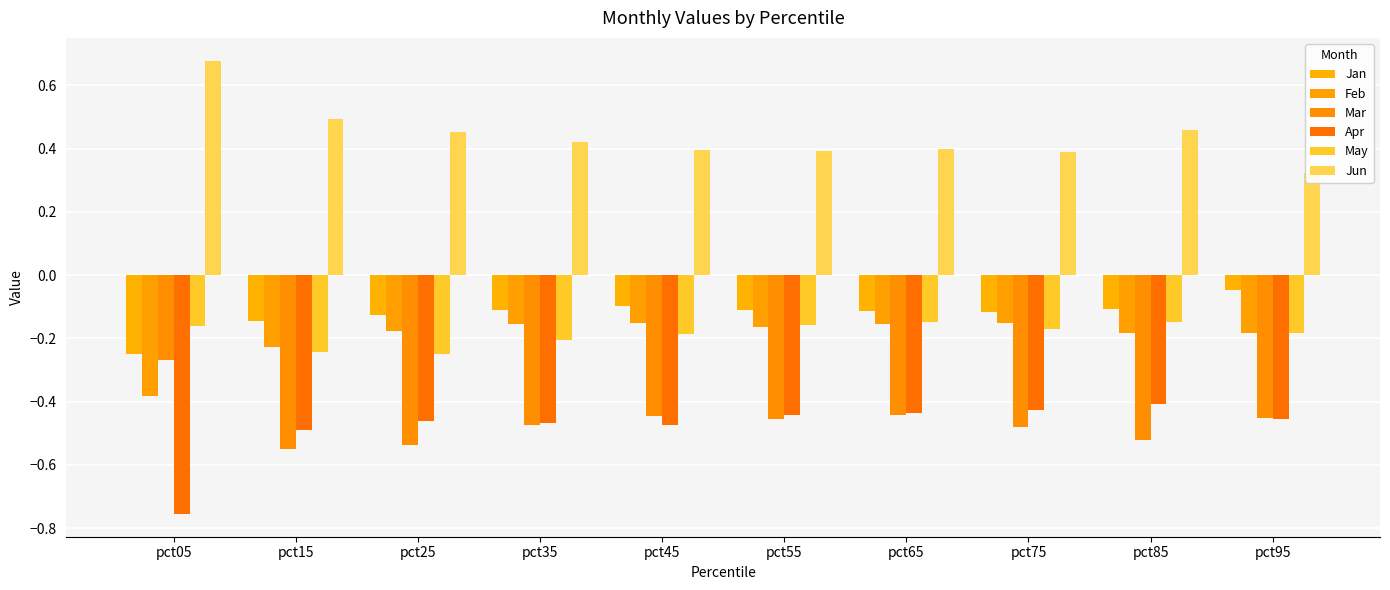

Reading left to right, what are all the values shown in this chart?

Jan: pct05=-0.2	pct15=-0.1	pct25=-0.1	pct35=-0.1	pct45=-0.1	pct55=-0.1	pct65=-0.1	pct75=-0.1	pct85=-0.1	pct95=-0.0
Feb: pct05=-0.4	pct15=-0.2	pct25=-0.2	pct35=-0.2	pct45=-0.1	pct55=-0.2	pct65=-0.2	pct75=-0.2	pct85=-0.2	pct95=-0.2
Mar: pct05=-0.3	pct15=-0.5	pct25=-0.5	pct35=-0.5	pct45=-0.4	pct55=-0.5	pct65=-0.4	pct75=-0.5	pct85=-0.5	pct95=-0.5
Apr: pct05=-0.8	pct15=-0.5	pct25=-0.5	pct35=-0.5	pct45=-0.5	pct55=-0.4	pct65=-0.4	pct75=-0.4	pct85=-0.4	pct95=-0.5
May: pct05=-0.2	pct15=-0.2	pct25=-0.2	pct35=-0.2	pct45=-0.2	pct55=-0.2	pct65=-0.1	pct75=-0.2	pct85=-0.1	pct95=-0.2
Jun: pct05=0.7	pct15=0.5	pct25=0.5	pct35=0.4	pct45=0.4	pct55=0.4	pct65=0.4	pct75=0.4	pct85=0.5	pct95=0.3